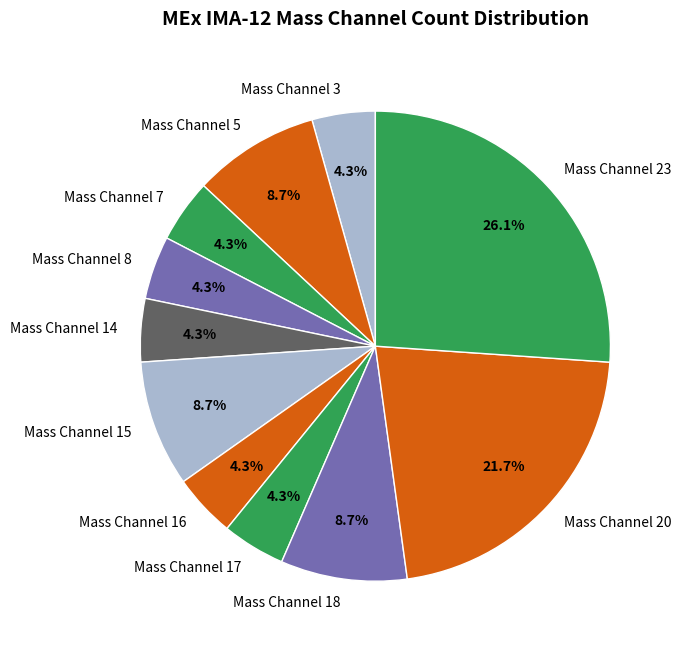

Which slice is the largest?

Mass Channel 23